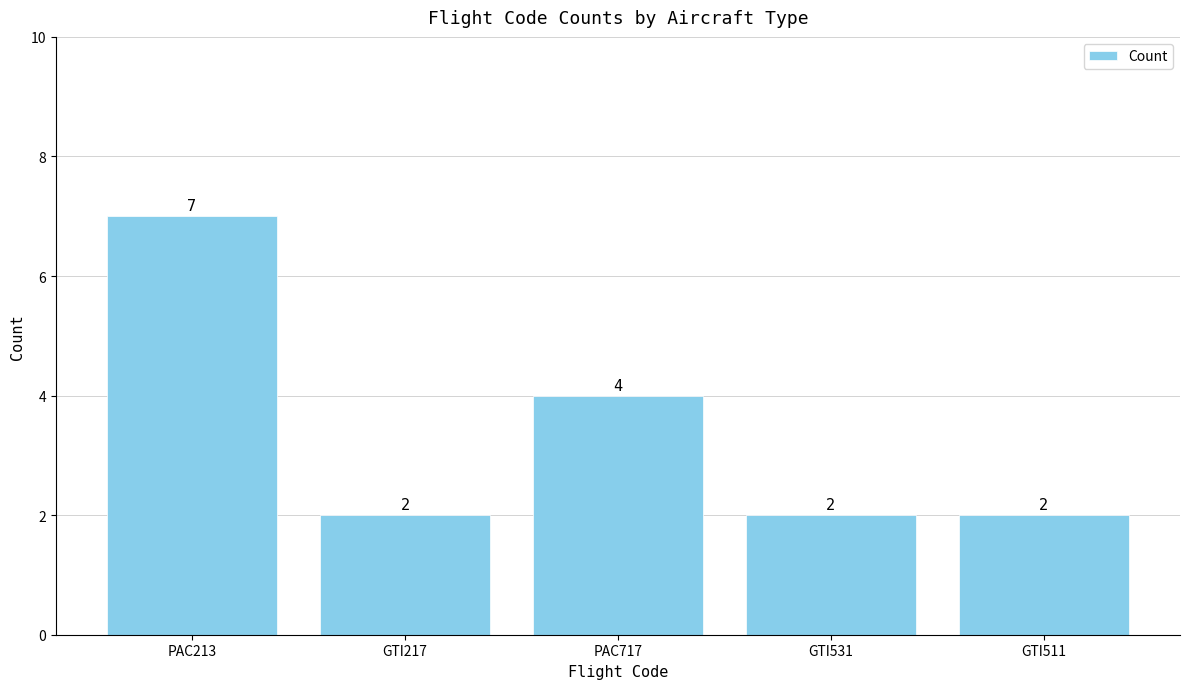

The value at GTI511 is 1. True or false?

False